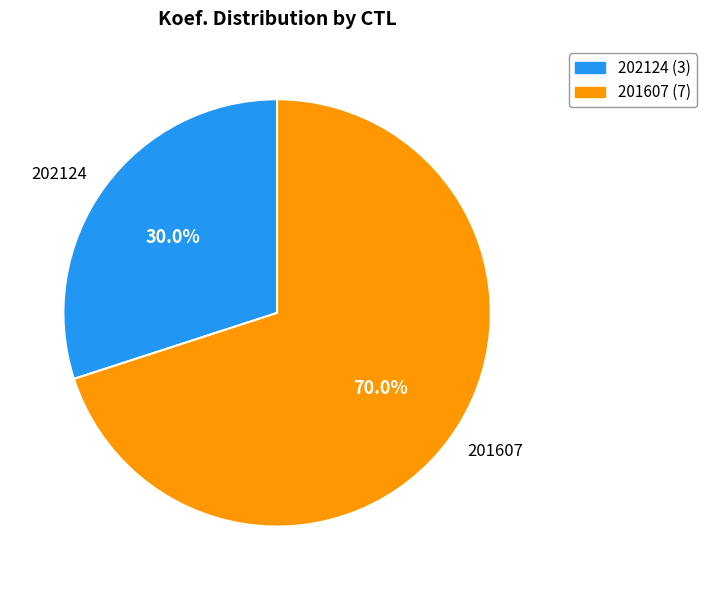

What is the smallest slice in the pie chart?

202124